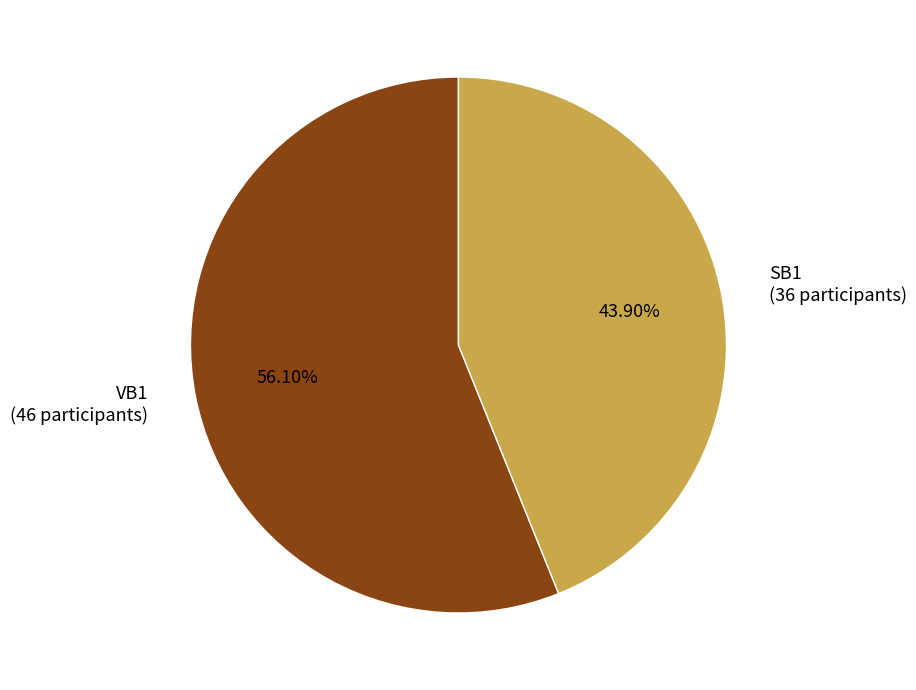

Rank the categories by value from lowest to highest.

SB1, VB1